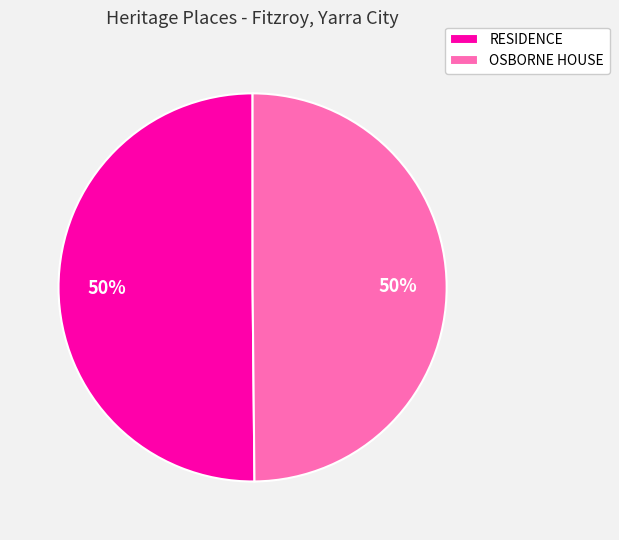

Count the number of slices in the pie.

2